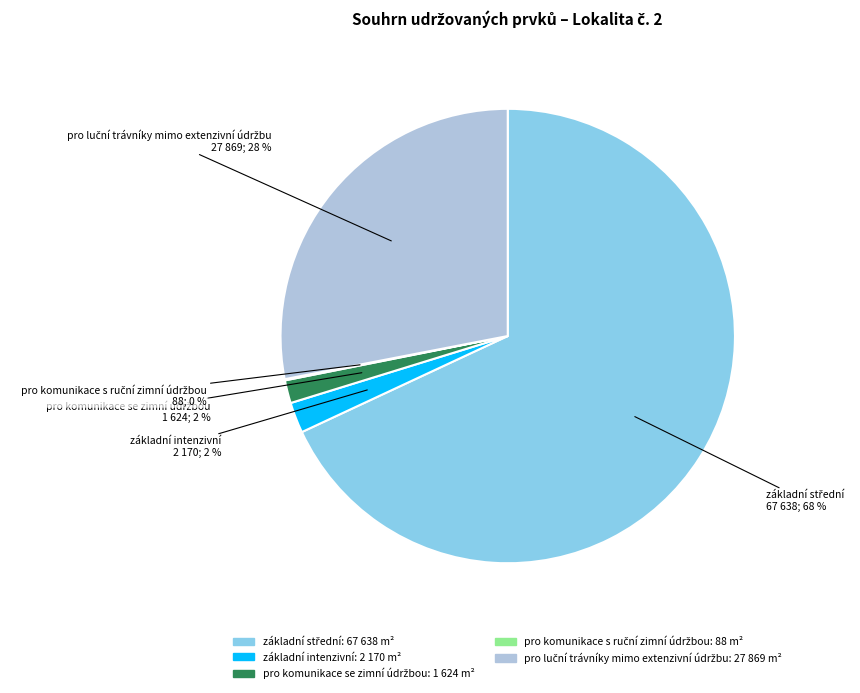

Does základní intenzivní account for over 50% of the chart?

No